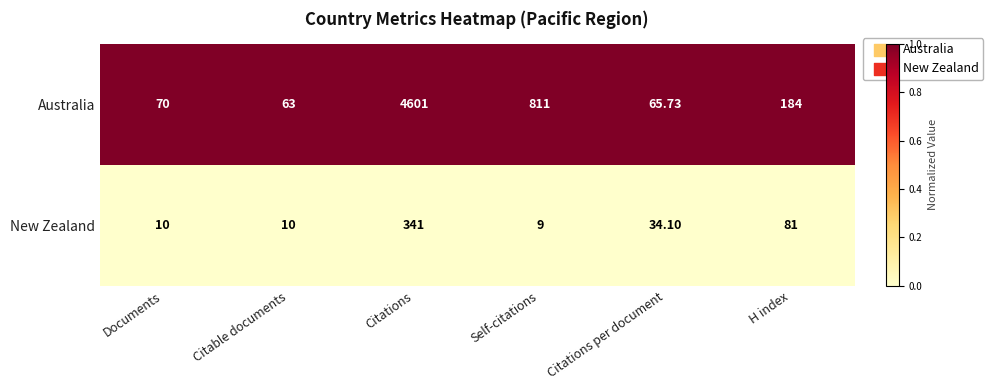

Is the value of Australia at Self-citations greater than the value of New Zealand at Citable documents?

Yes